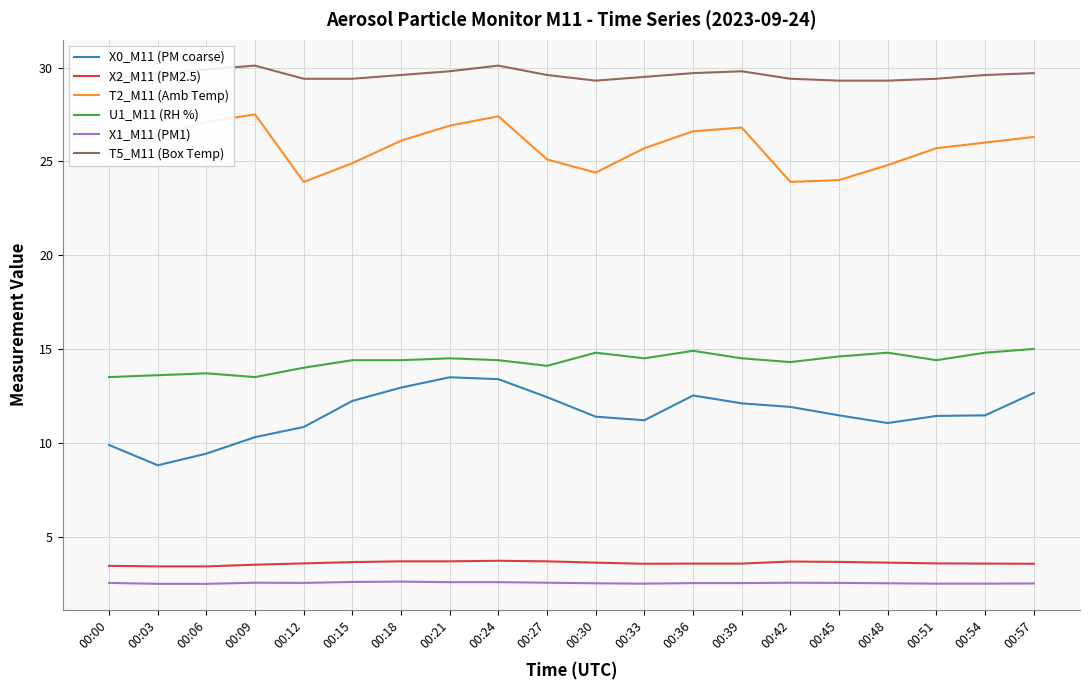

At 00:15, list the series in order from largest to smallest.

T5_M11 (Box Temp), T2_M11 (Amb Temp), U1_M11 (RH %), X0_M11 (PM coarse), X2_M11 (PM2.5), X1_M11 (PM1)